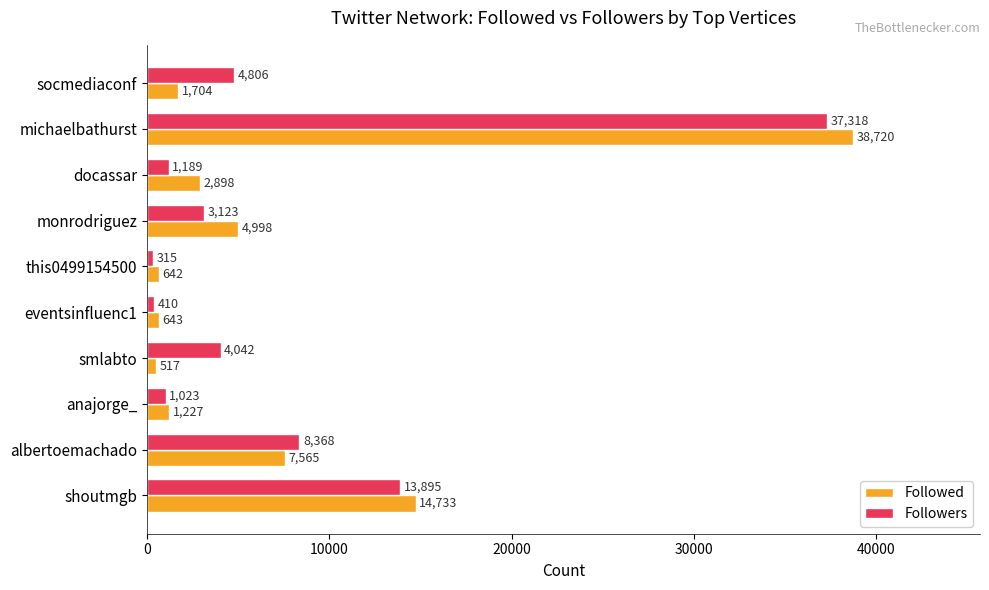

What is the difference between the Followers values at smlabto and eventsinfluenc1?

3632